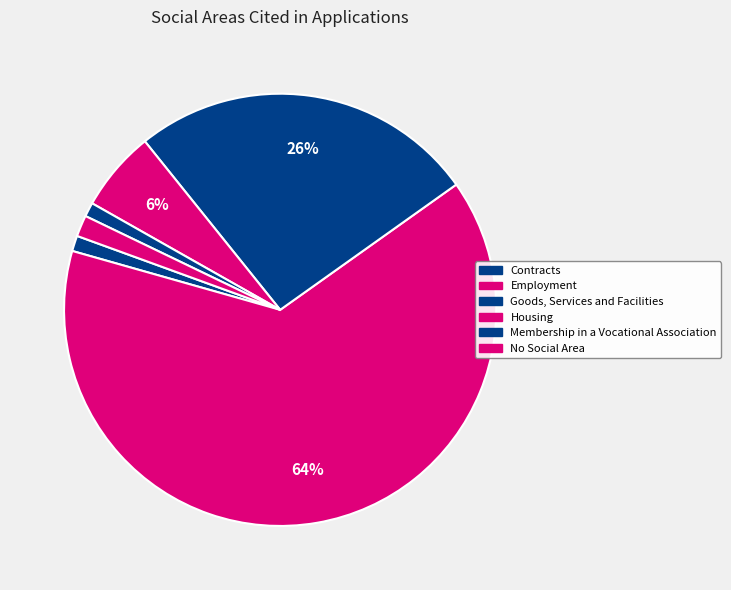

The Contracts slice represents 1% of the pie. True or false?

True